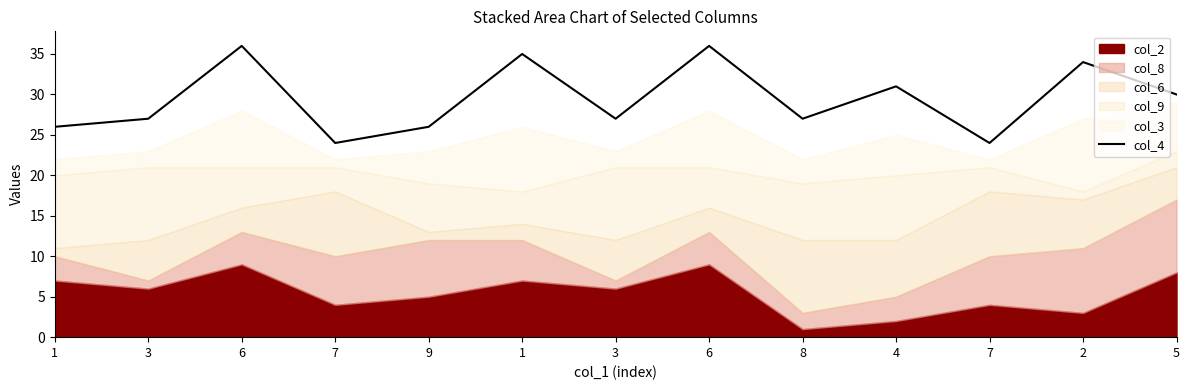

What is the greatest value displayed?

36